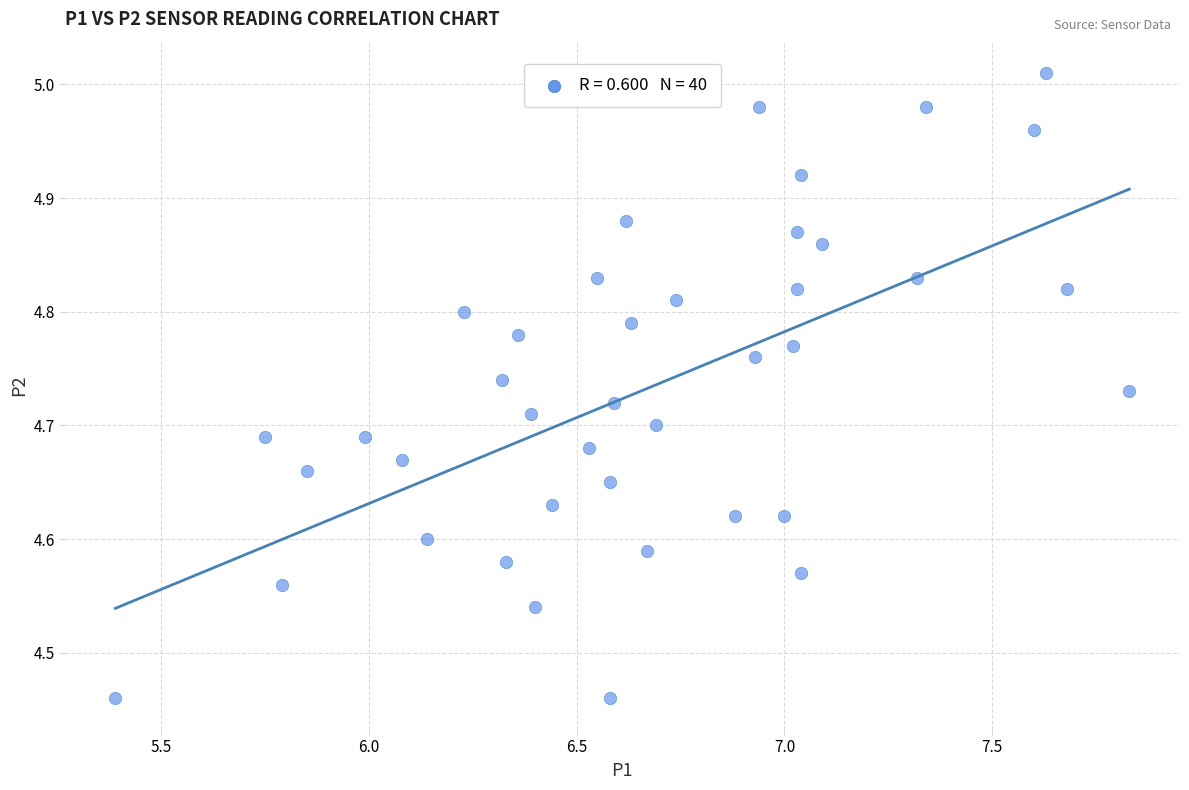

What is the range of X values (max minus min)?

2.4